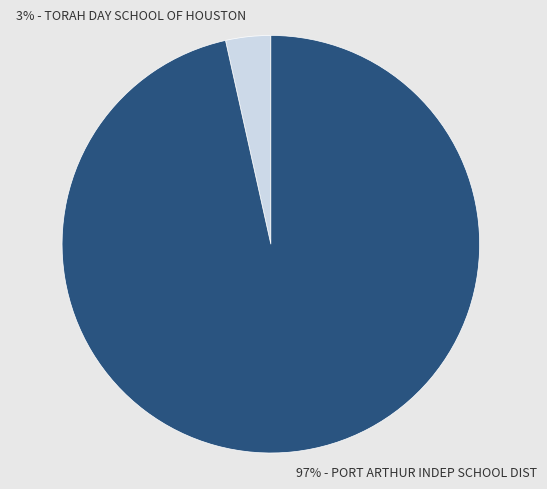

To the nearest percent, what is the average slice percentage?

50%